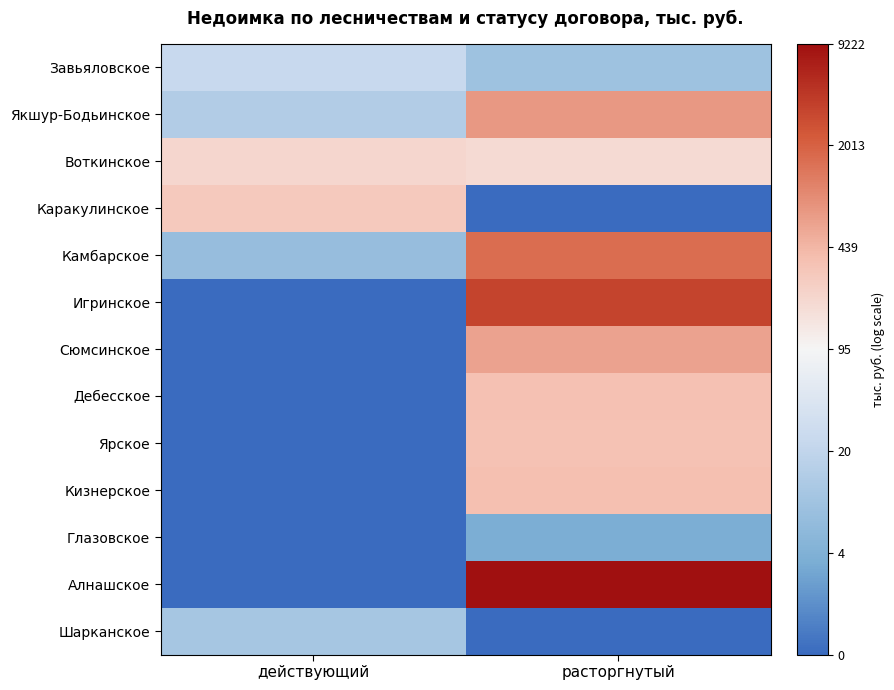

How many categories are shown in the chart?

2